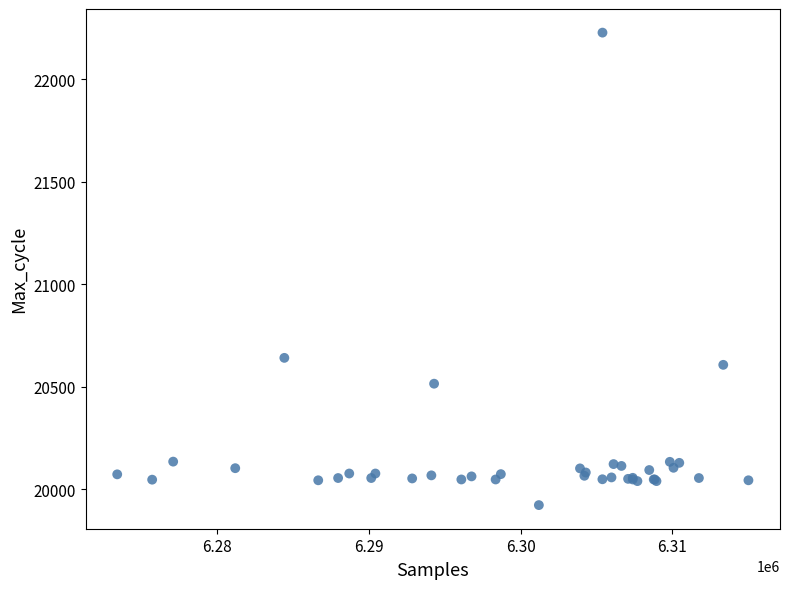

What Y value in the scatter plot is closest to 21075?

20641